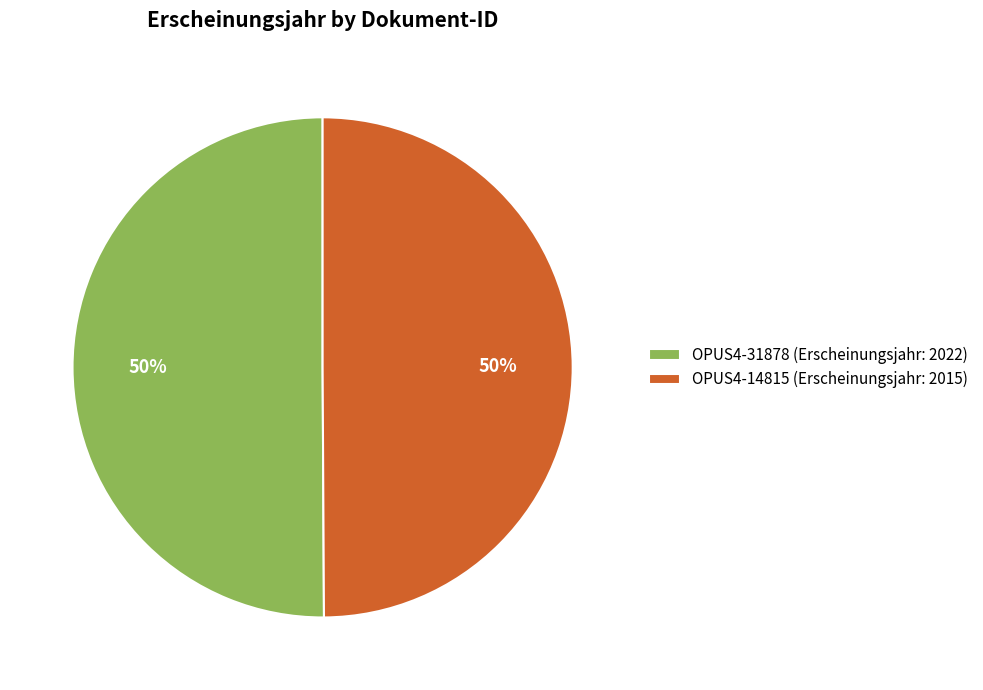

Is the sum of OPUS4-14815 (Erscheinungsjahr: 2015) and OPUS4-31878 (Erscheinungsjahr: 2022) greater than half?

Yes